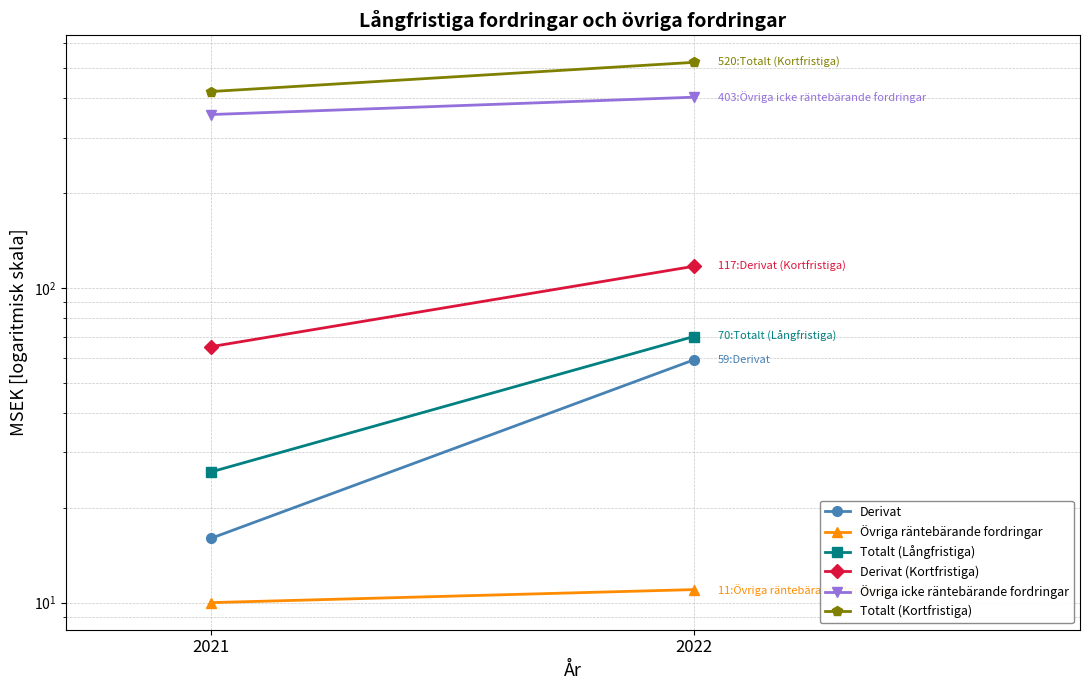

Is the value of Derivat at 2022 greater than the value of Totalt (Långfristiga) at 2021?

Yes